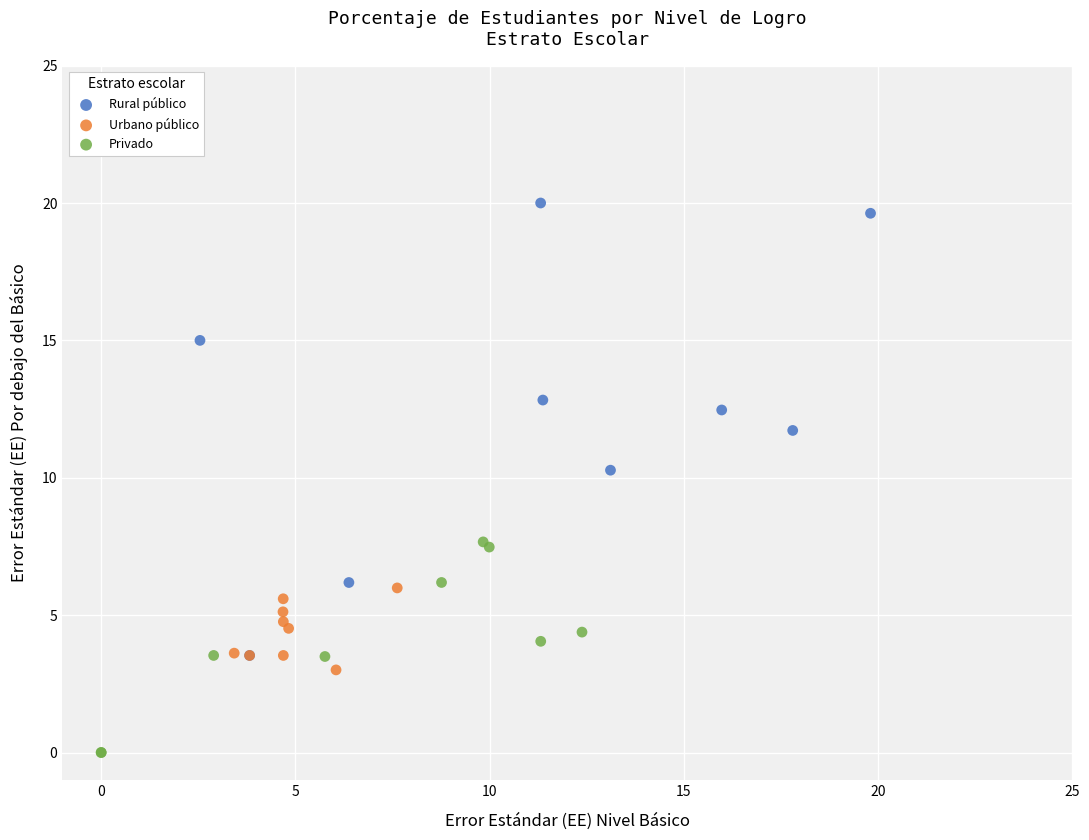

Which series contains the lowest Y value?

Privado